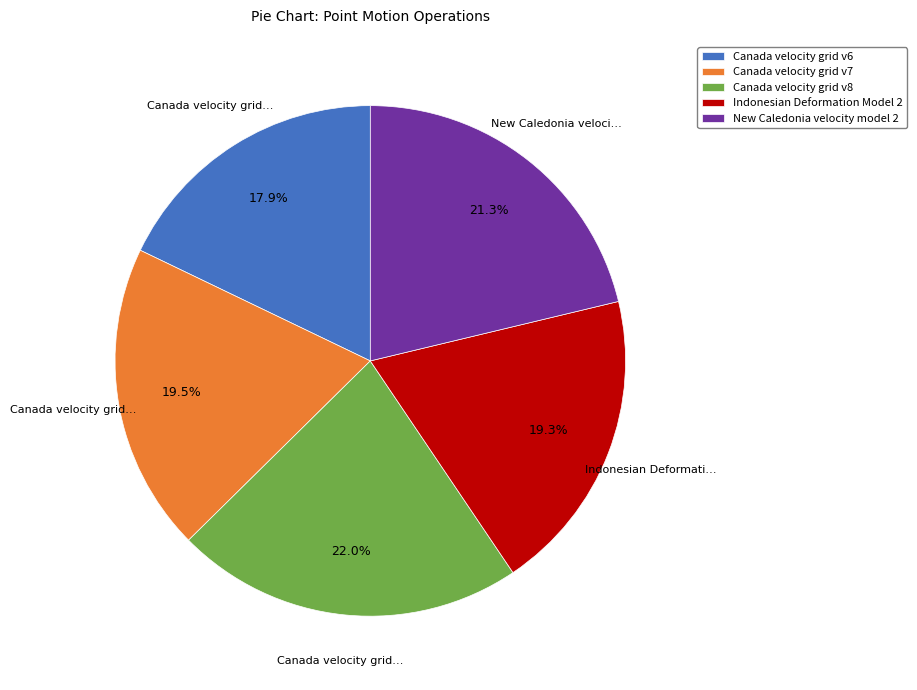

To the nearest percent, what percentage of the pie is Canada velocity grid v6?

18%